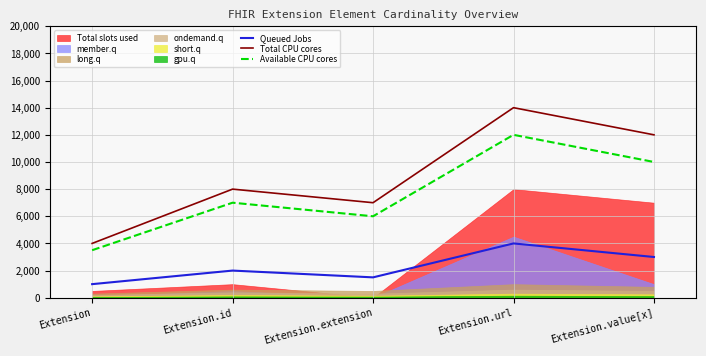

At how many categories does at least one series exceed 9809?

2